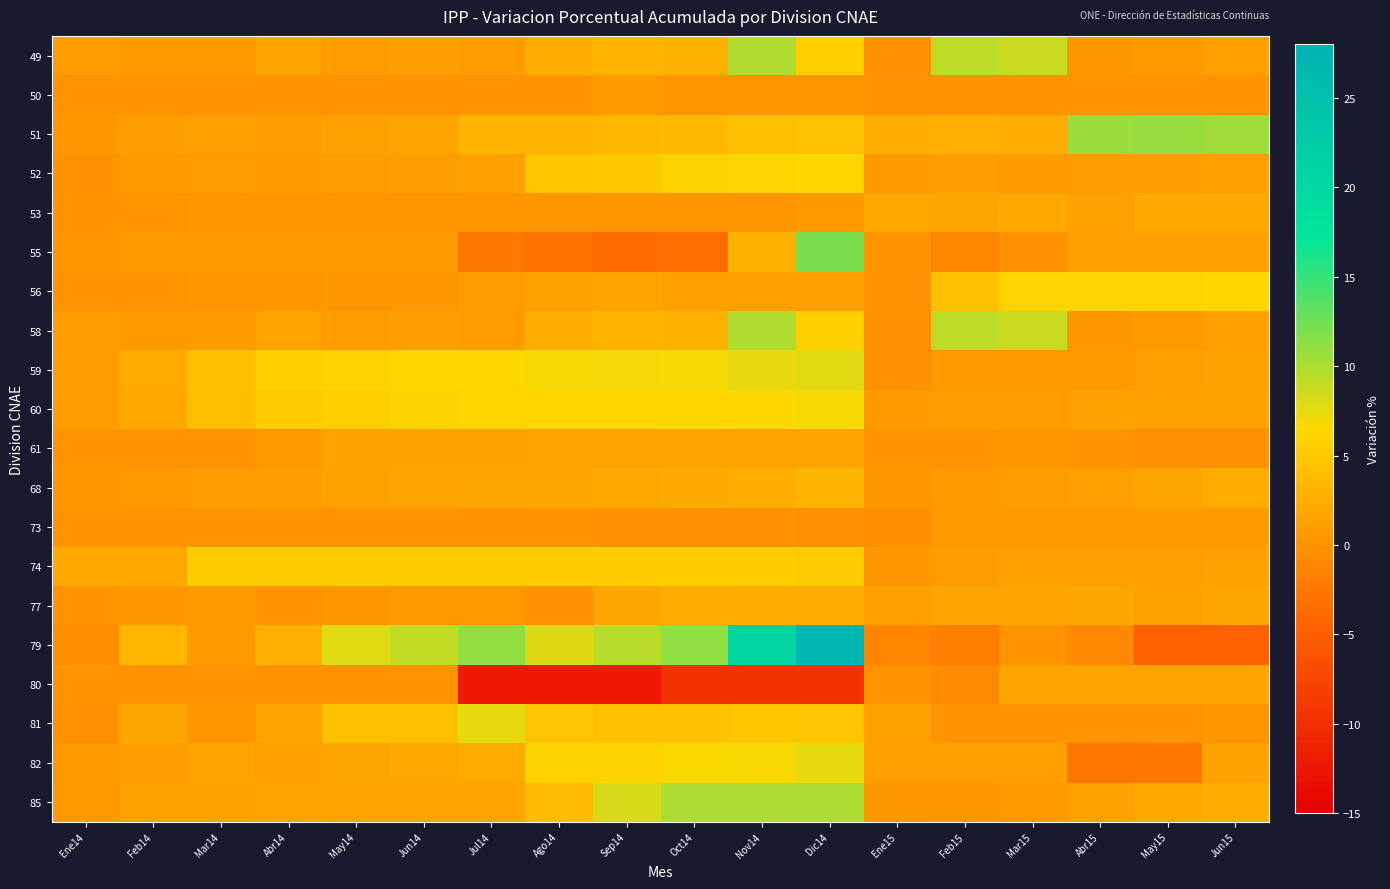

At how many categories does at least one series exceed 10?

7